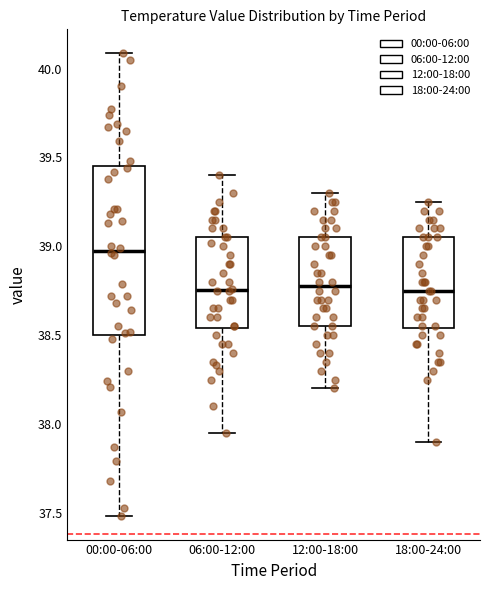

Reading left to right, read every box against the y-axis: the position of its median line, the range the box covers, and the ends of its whiskers. The values are not printed on the chart, so give them approximately, as read against the axis.

00:00-06:00: median 39.00, box 38.50 to 39.45, whiskers 37.50 to 40.10
06:00-12:00: median 38.75, box 38.55 to 39.05, whiskers 37.95 to 39.40
12:00-18:00: median 38.80, box 38.55 to 39.05, whiskers 38.20 to 39.30
18:00-24:00: median 38.75, box 38.55 to 39.05, whiskers 37.90 to 39.25